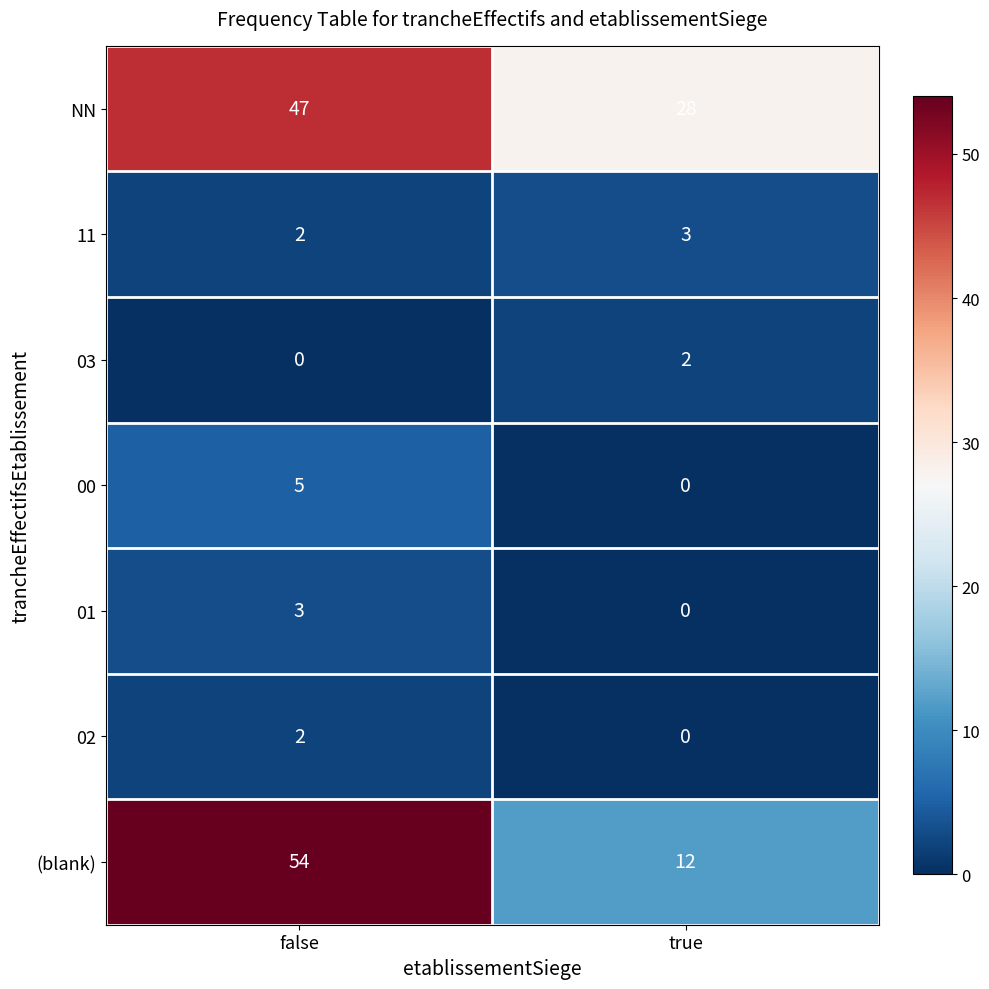

The (blank) series shows 21 at true. True or false?

False